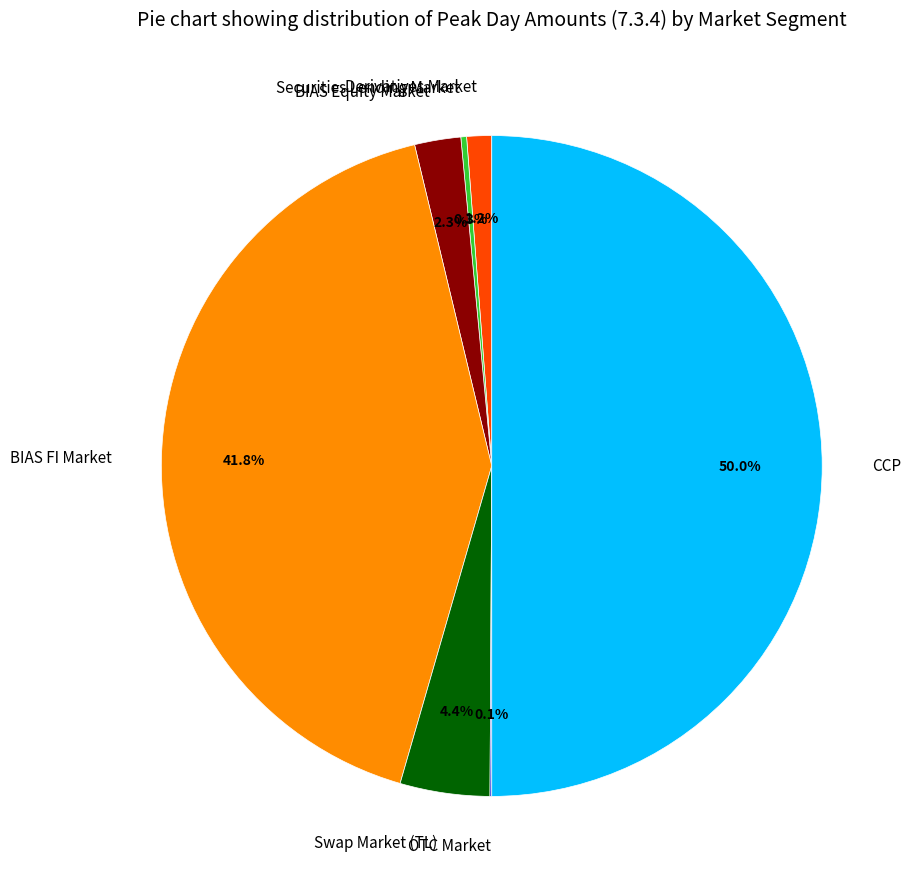

Does BIAS FI Market account for over 50% of the chart?

No